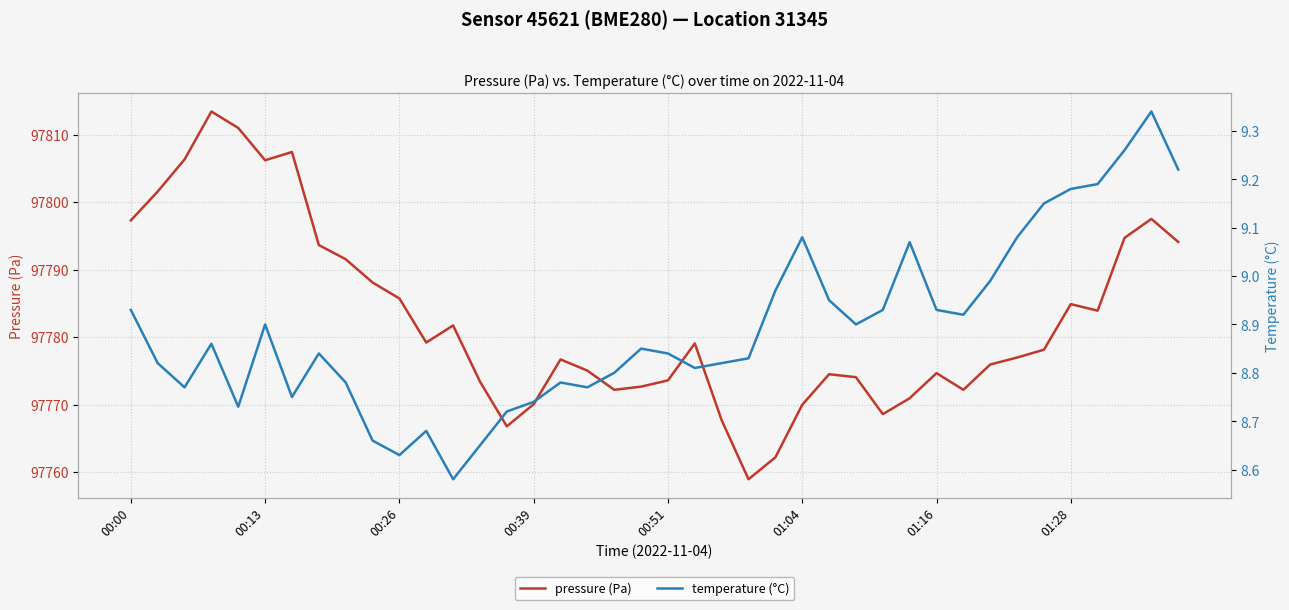

What is the difference between the maximum and minimum values in the pressure (Pa) series?

54.5